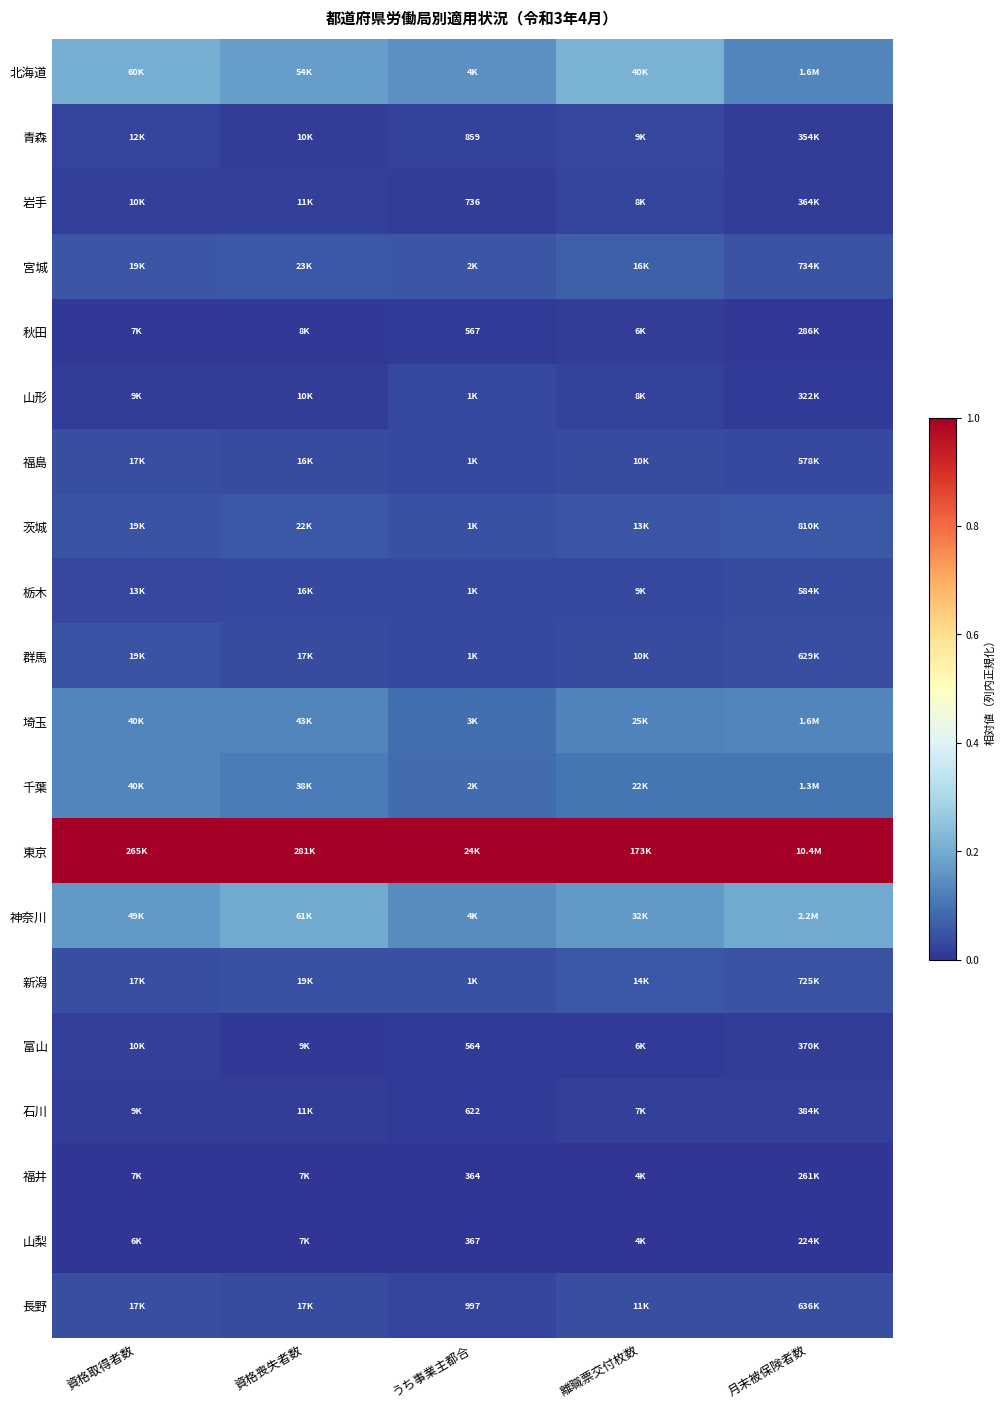

Is it true that 群馬 equals 0.1 at 資格取得者数?

True